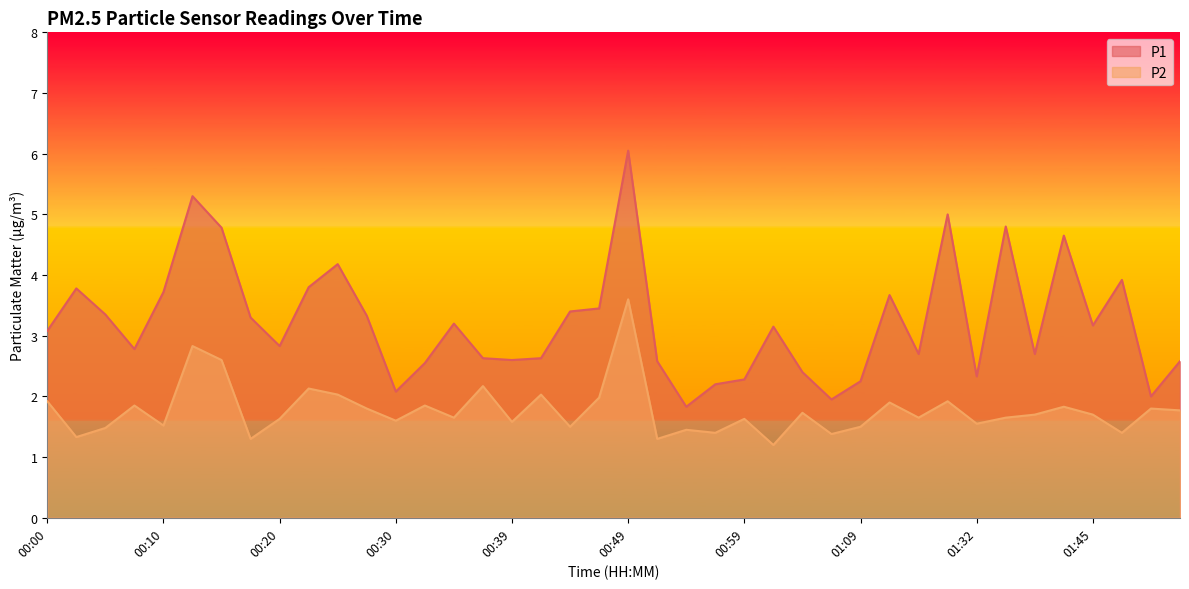

True or false: P1 and P2 intersect in this chart.

False